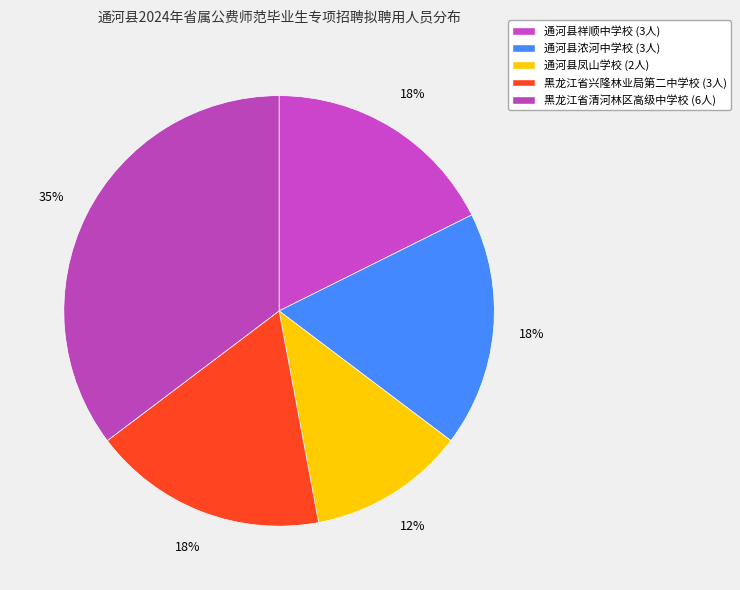

To the nearest percent, what is the combined percentage of 黑龙江省清河林区高级中学校 and 黑龙江省兴隆林业局第二中学校?

53%